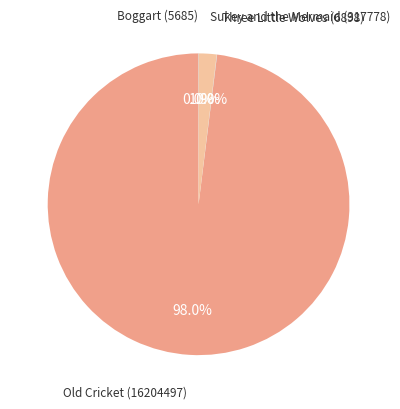

To the nearest percent, what is the difference between the largest and smallest slice percentages?

98%